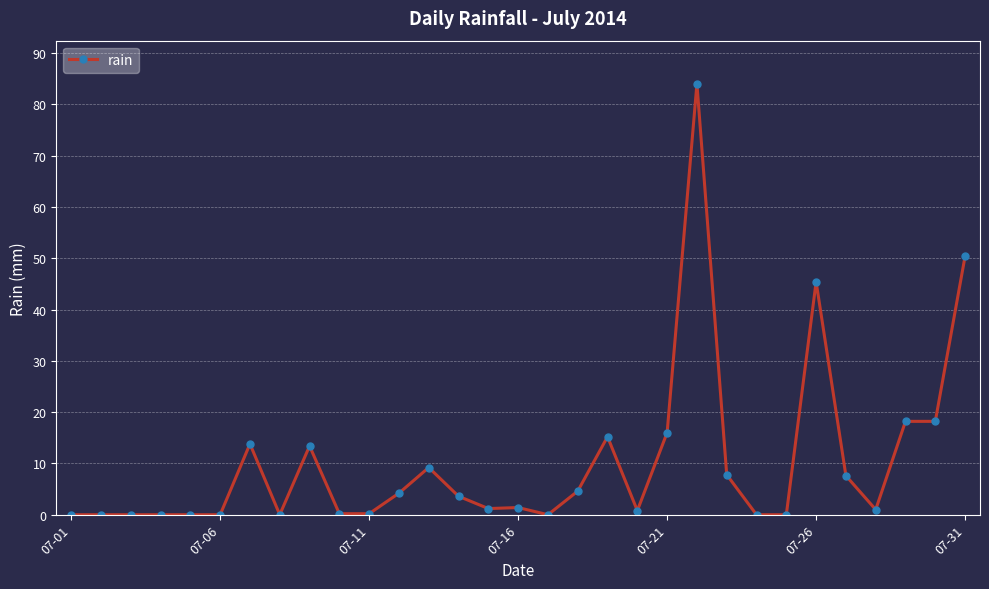

What is the difference between the second highest and second lowest values?

50.4